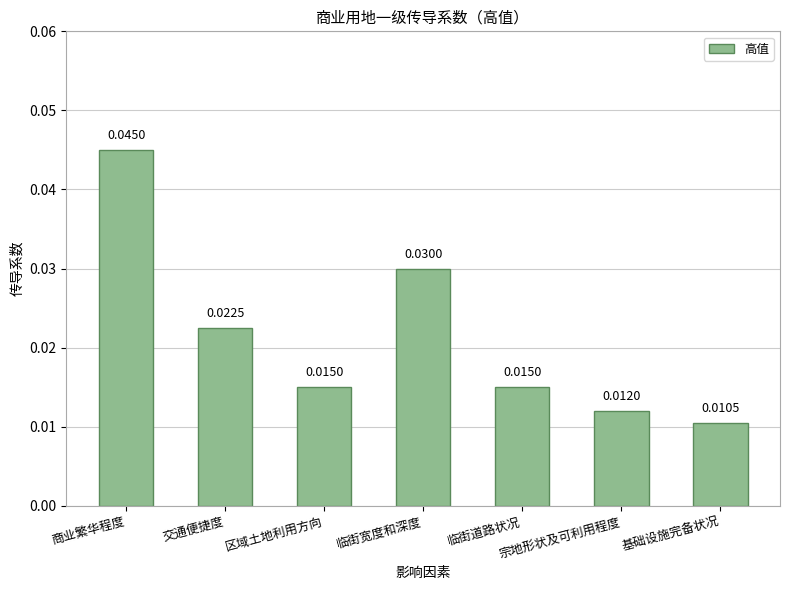

Count the number of categories in the chart.

7